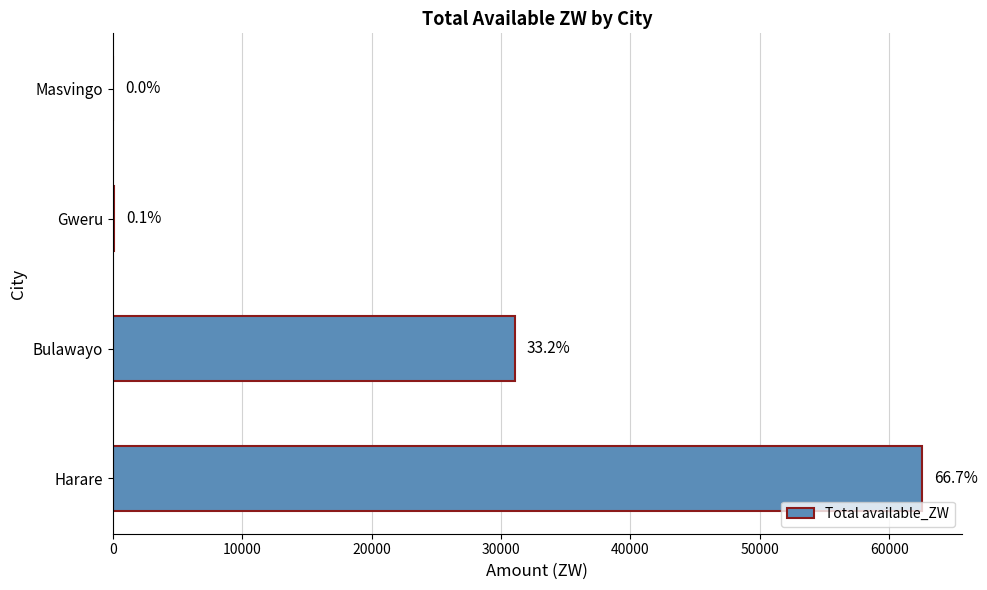

Are the bars horizontal?

Yes